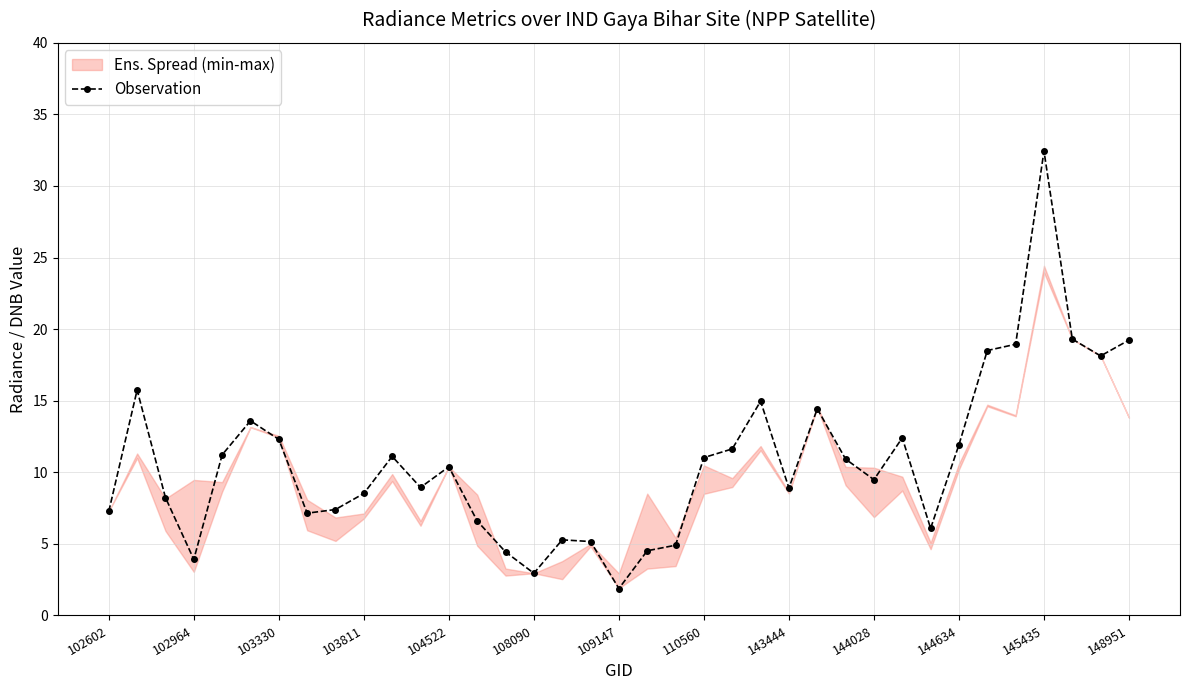

What is the minimum value for Observation?

1.9